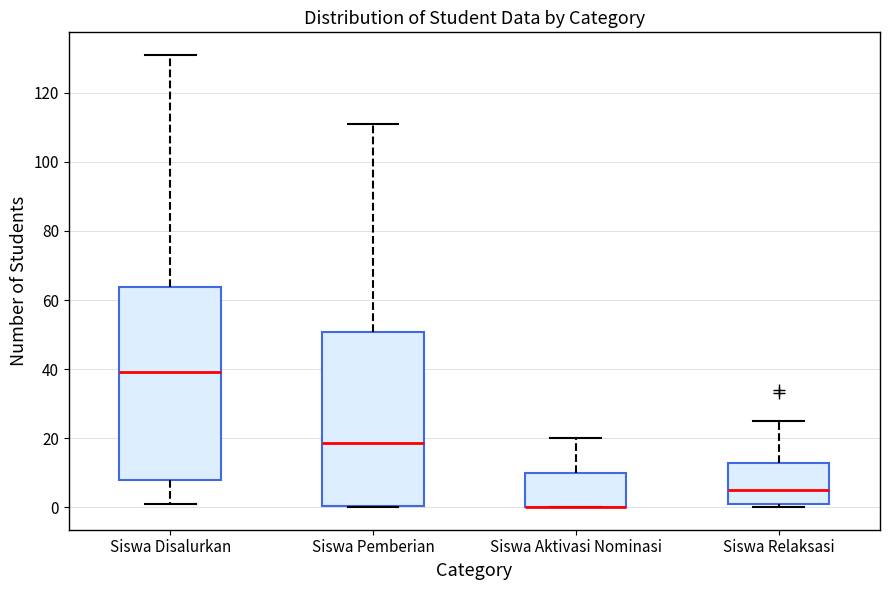

Where is the lower edge of the box for Siswa Disalurkan on the y-axis? The values are not printed on the chart, so give them approximately, as read against the axis.

8